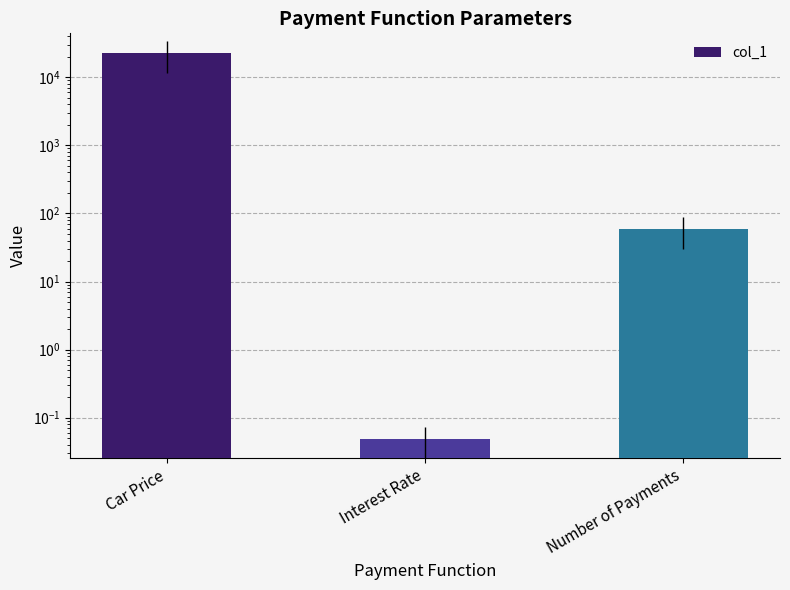

The chart shows a value of 0.0 at Interest Rate. True or false?

True